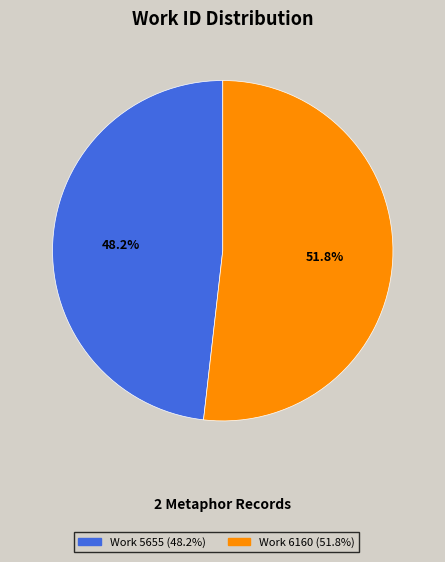

Is there any slice that represents more than half of the pie?

Yes